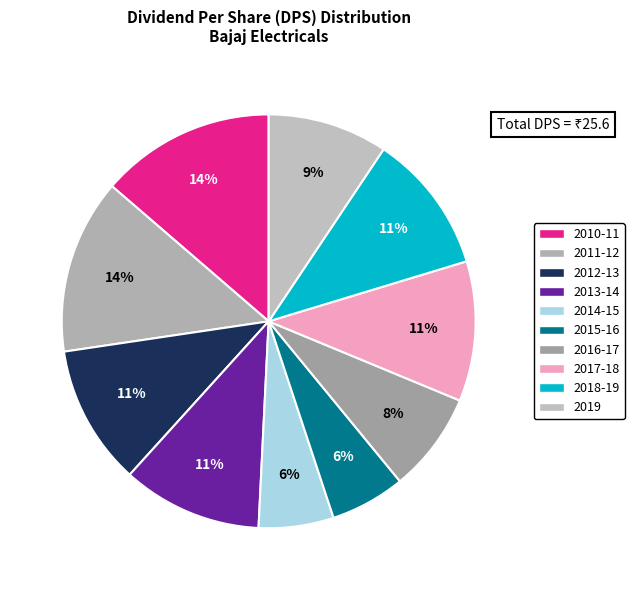

True or false: 2015-16 accounts for 20% of the total.

False